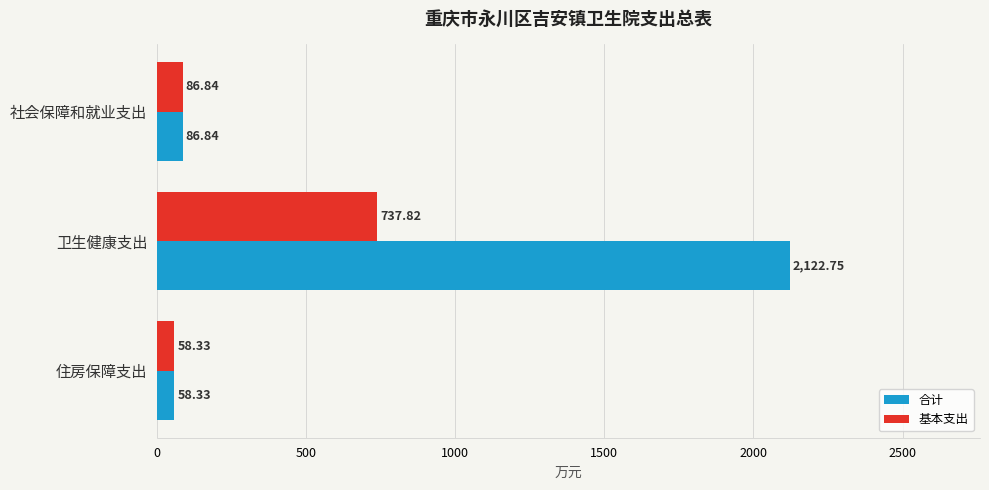

List the series in order of their overall mean, highest first.

合计, 基本支出